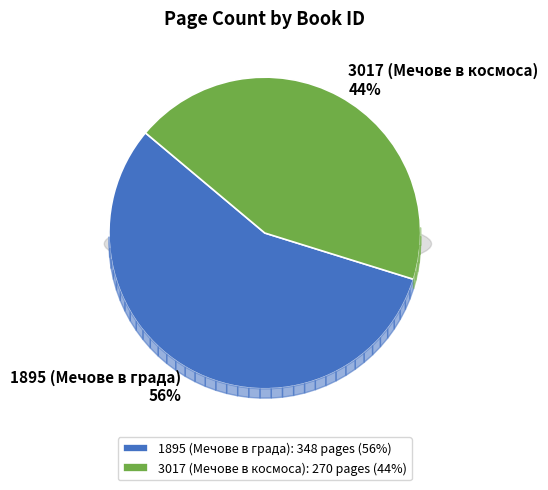

Count the number of slices in the pie.

2